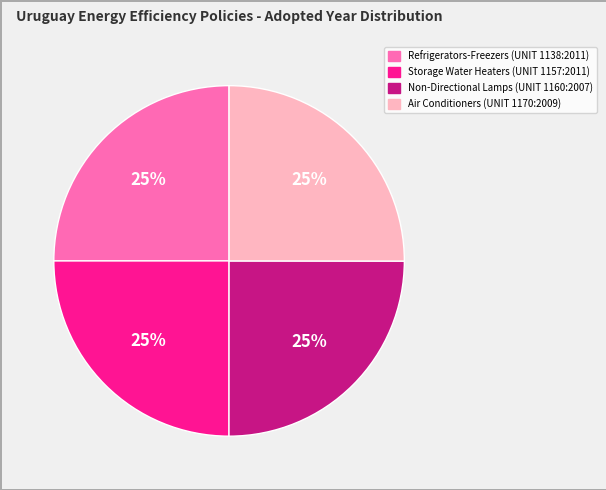

What is the ratio of the value at Refrigerators-Freezers (UNIT 1138:2011) to the value at Storage Water Heaters (UNIT 1157:2011)?

1.0